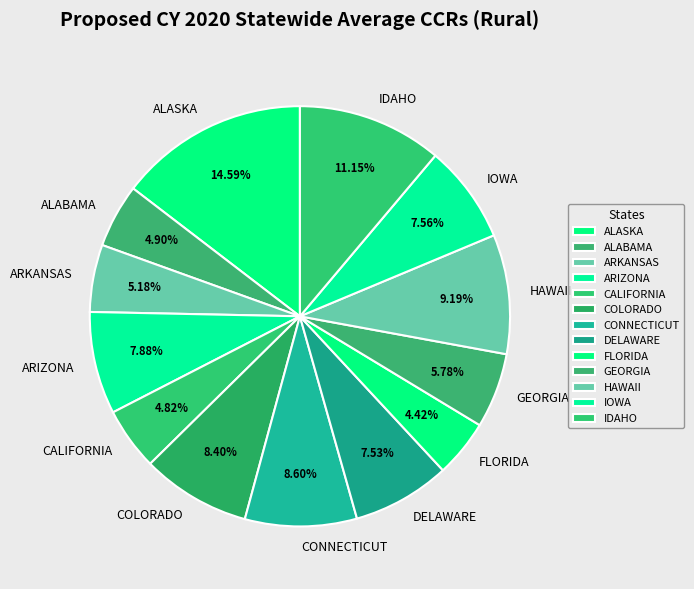

Do ARKANSAS and CONNECTICUT together represent more than half of the pie?

No